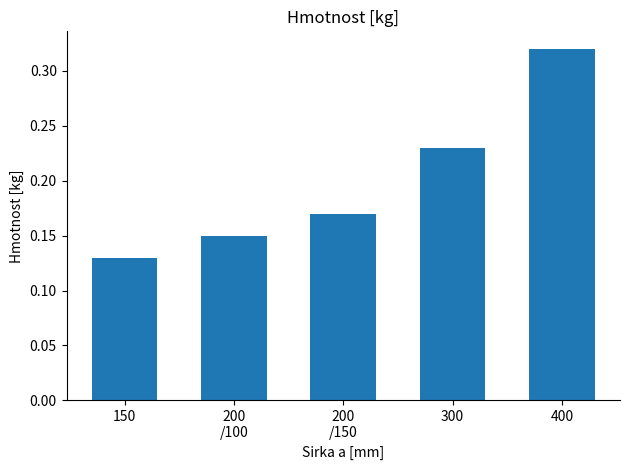

Which label corresponds to the largest value in the chart?

400